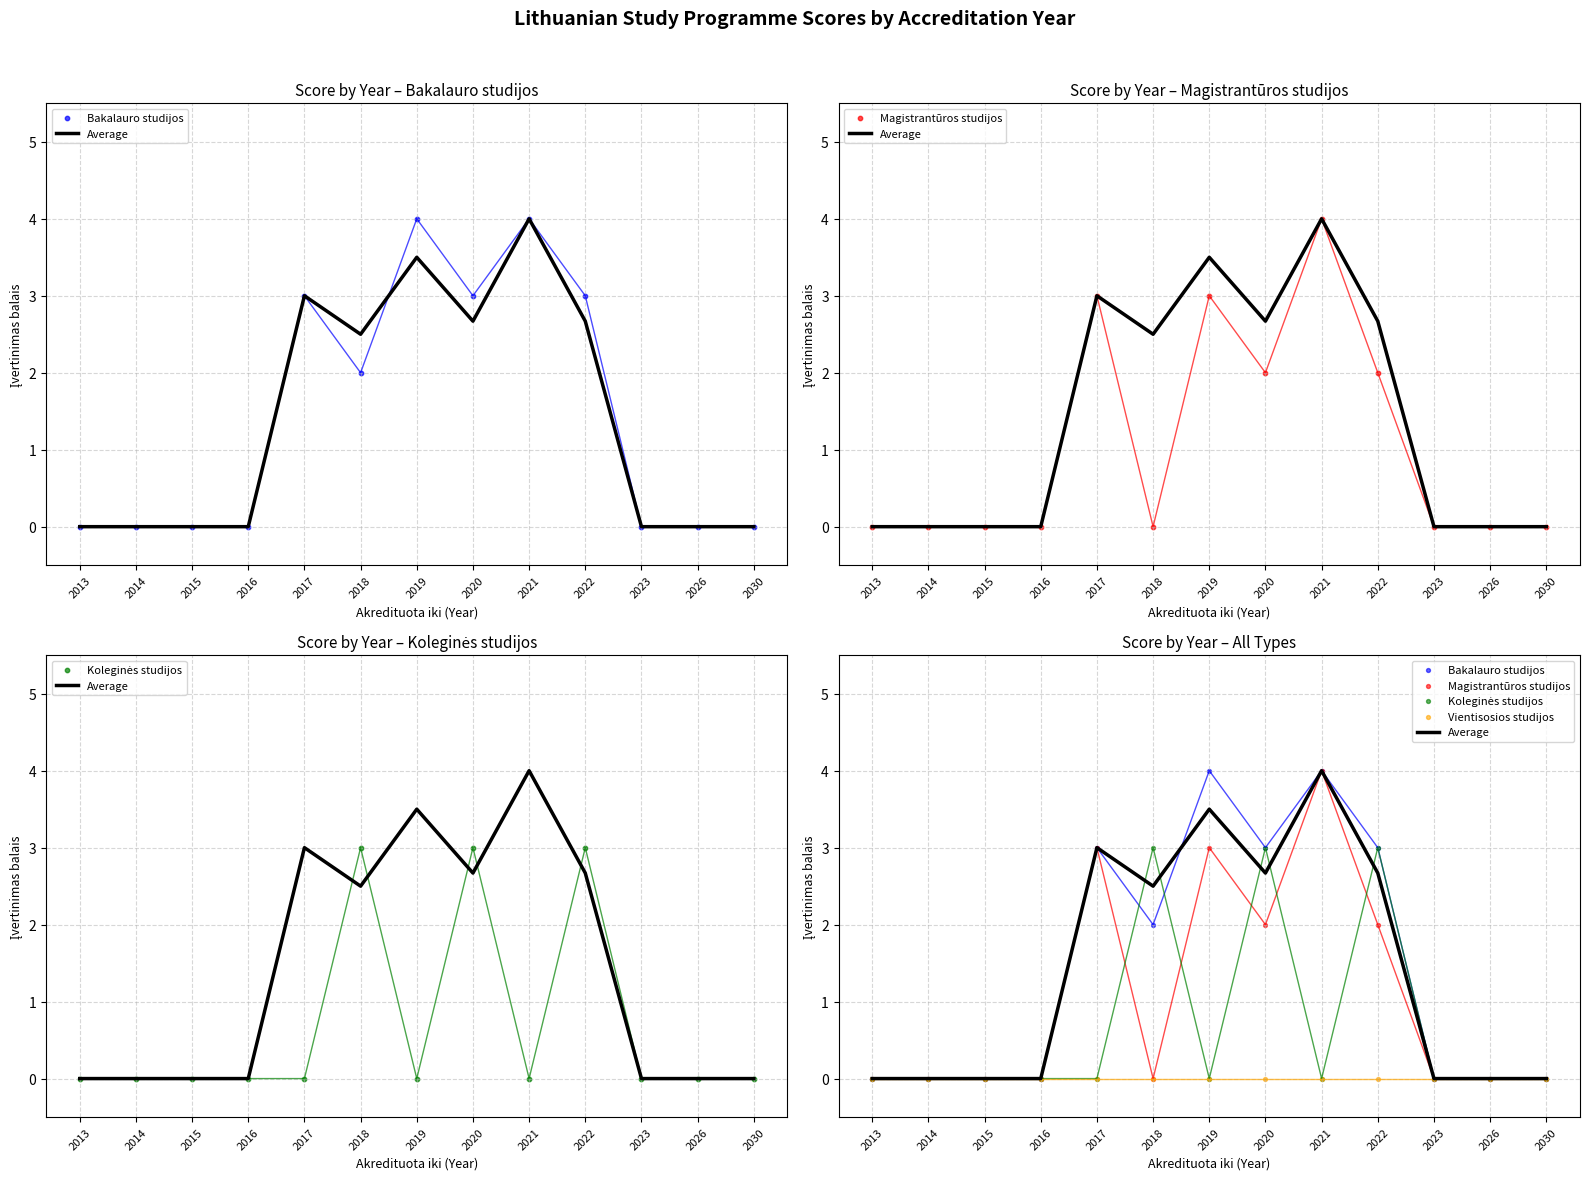

Which series reaches the minimum Y coordinate?

Average